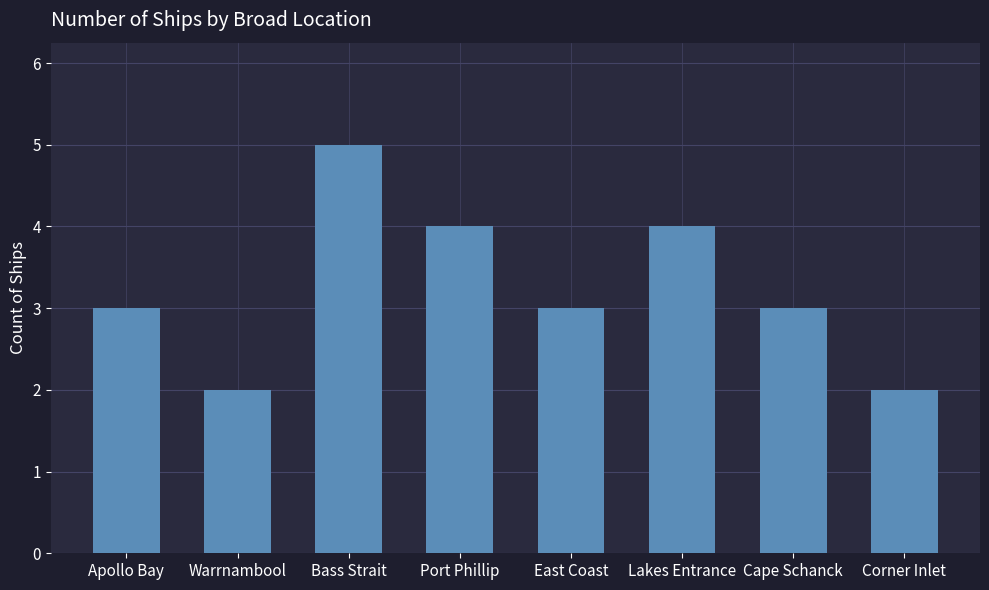

Reading left to right, extract all data points from this chart.

Apollo Bay=3	Warrnambool=2	Bass Strait=5	Port Phillip=4	East Coast=3	Lakes Entrance=4	Cape Schanck=3	Corner Inlet=2